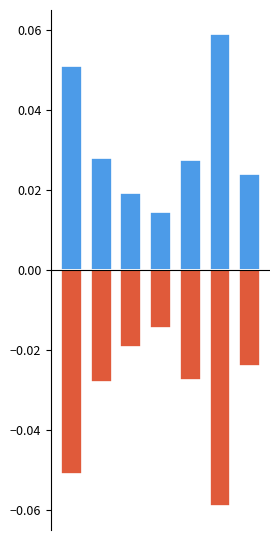

What is the highest value of the positive series?

0.1